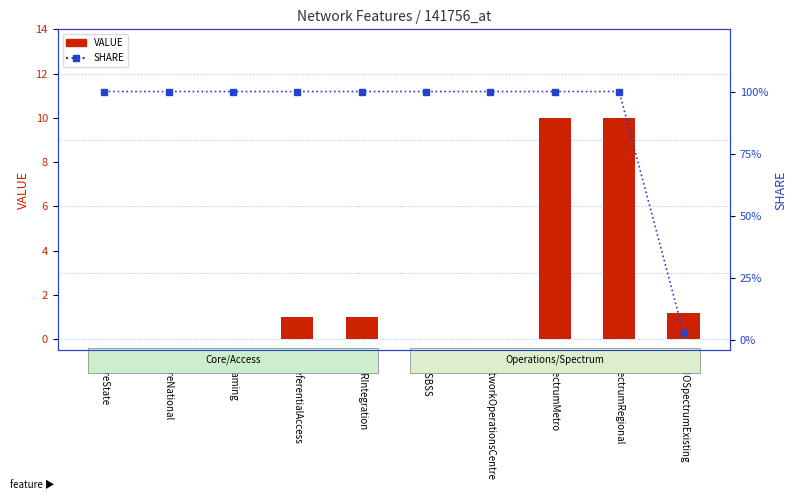

Is the value of SHARE at SpectrumRegional greater than the value of VALUE at Roaming?

Yes